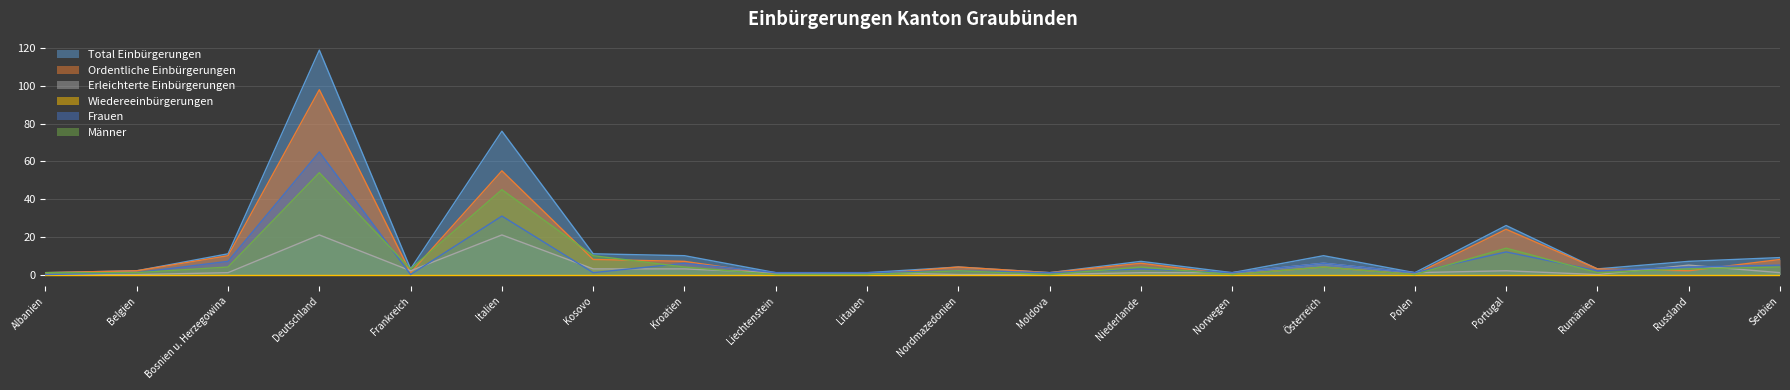

At which category does Total Einbürgerungen reach its first local peak?

Deutschland